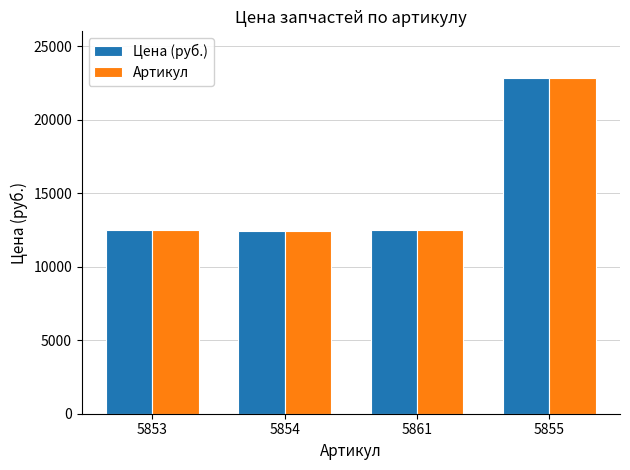

How many distinct data groups are displayed?

2